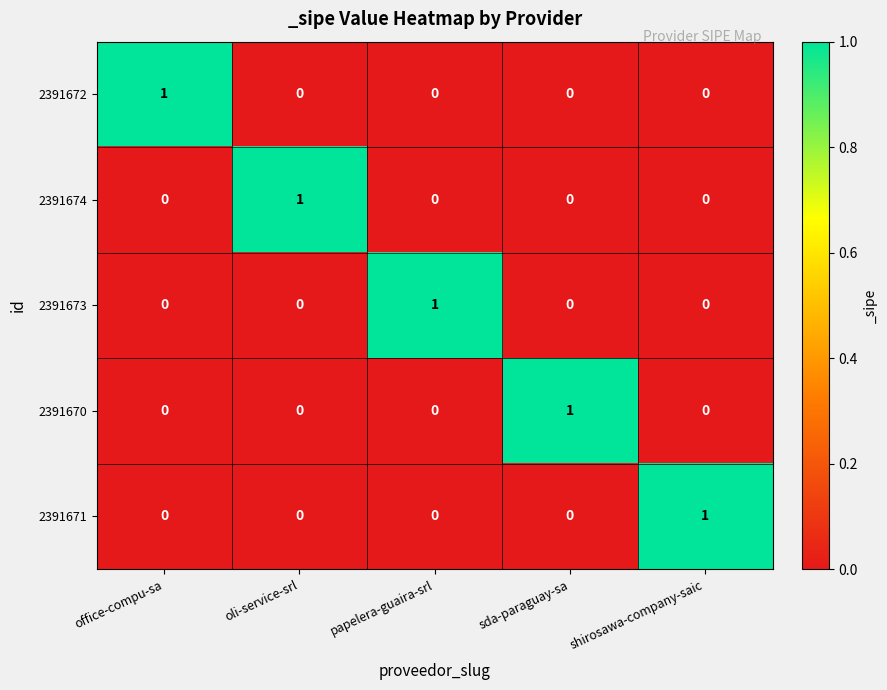

At how many categories does at least one series exceed 0?

5